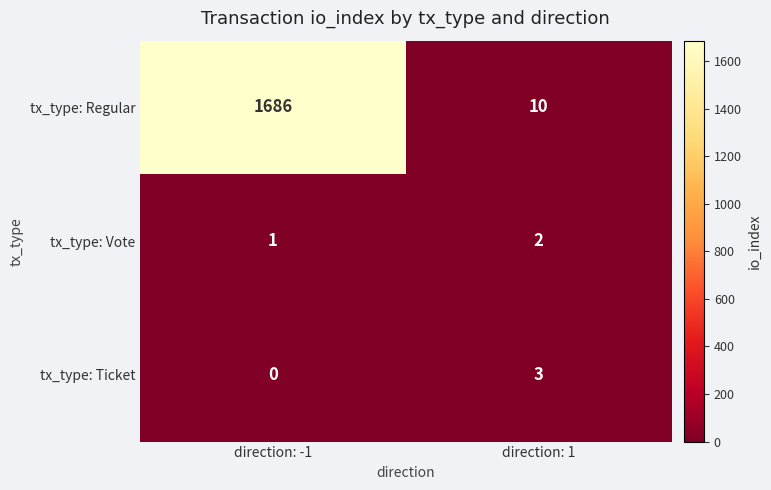

What is the difference between the maximum and minimum values in the tx_type: Regular series?

1676